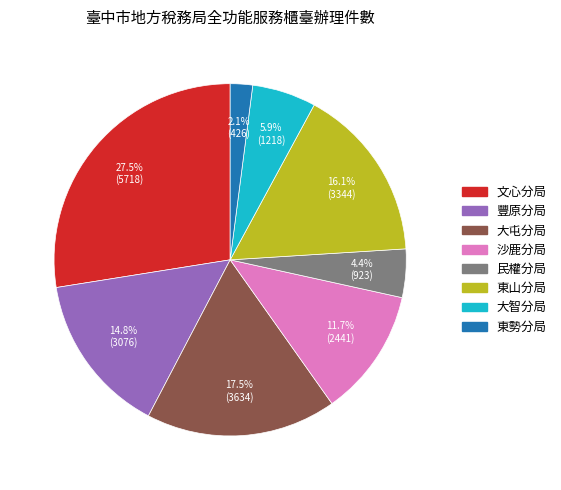

To the nearest percent, what percentage of the pie is 東勢分局?

2%